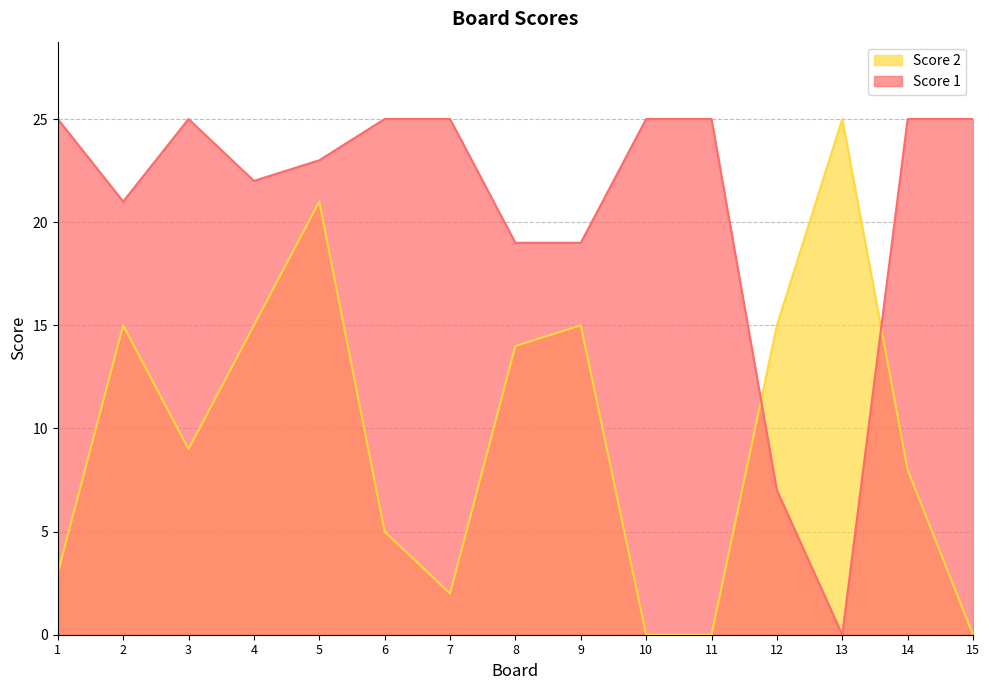

Which series has the largest total across all categories?

Score 1